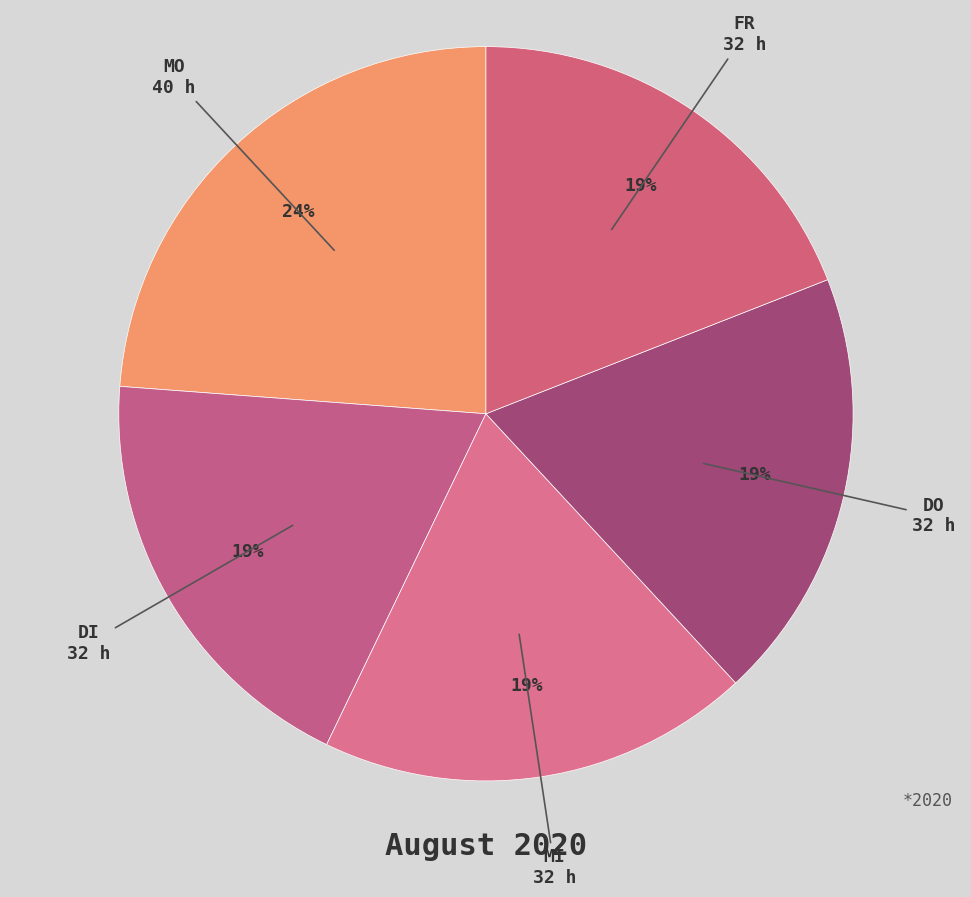

Count the number of slices in the pie.

5